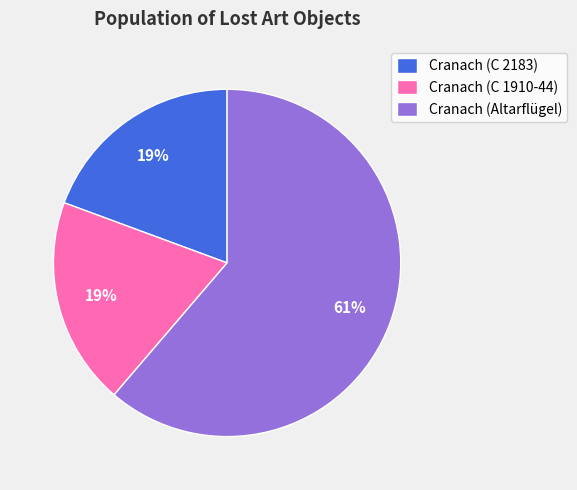

How many slices are in this pie chart?

3